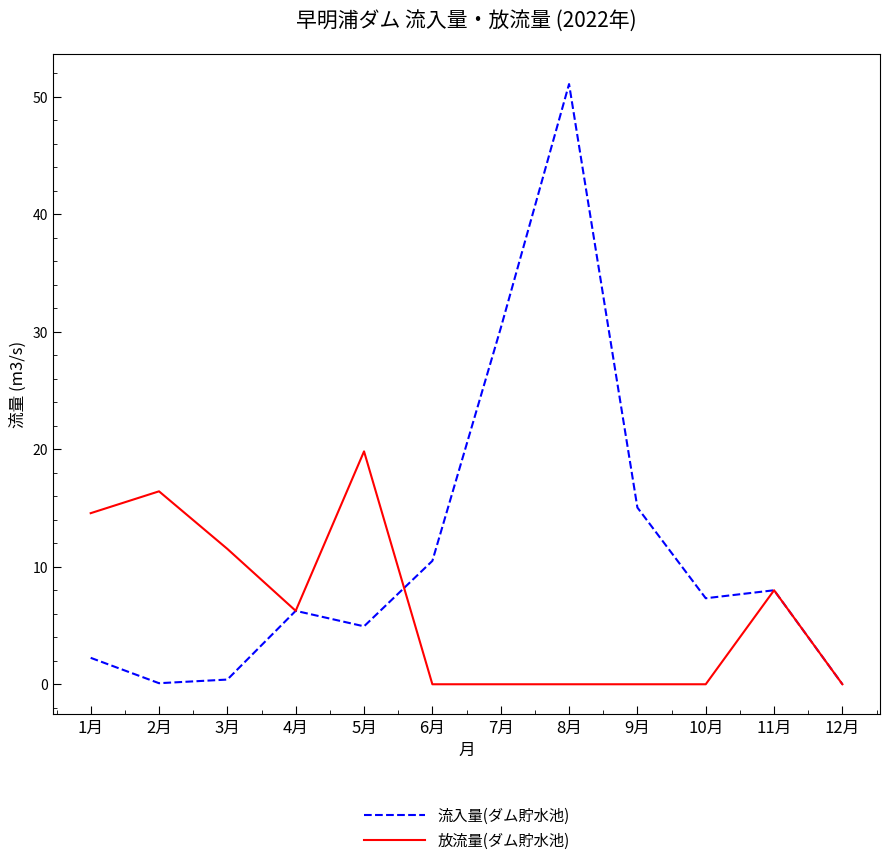

List the series in order of their overall mean, lowest first.

放流量(ダム貯水池), 流入量(ダム貯水池)